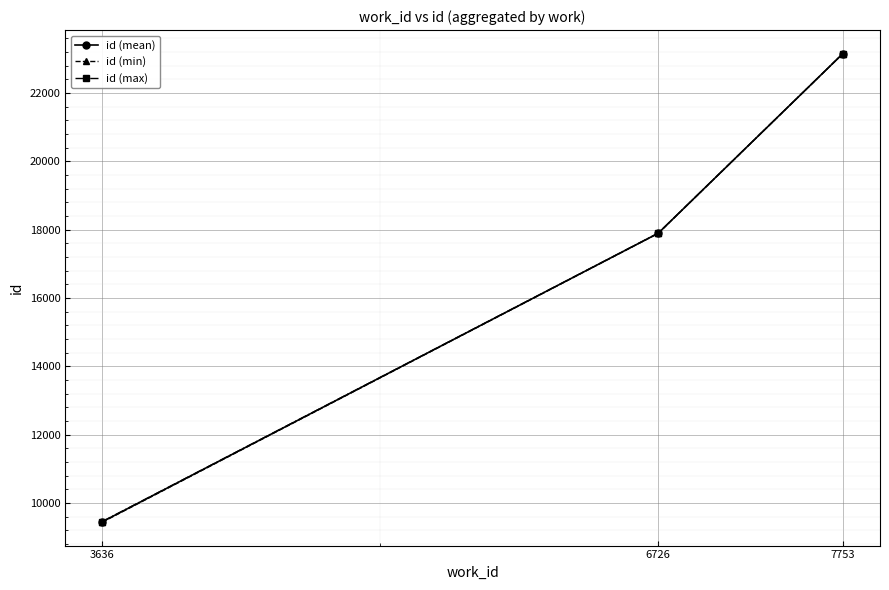

What is the difference between the maximum and minimum values in the id (min) series?

13722.0